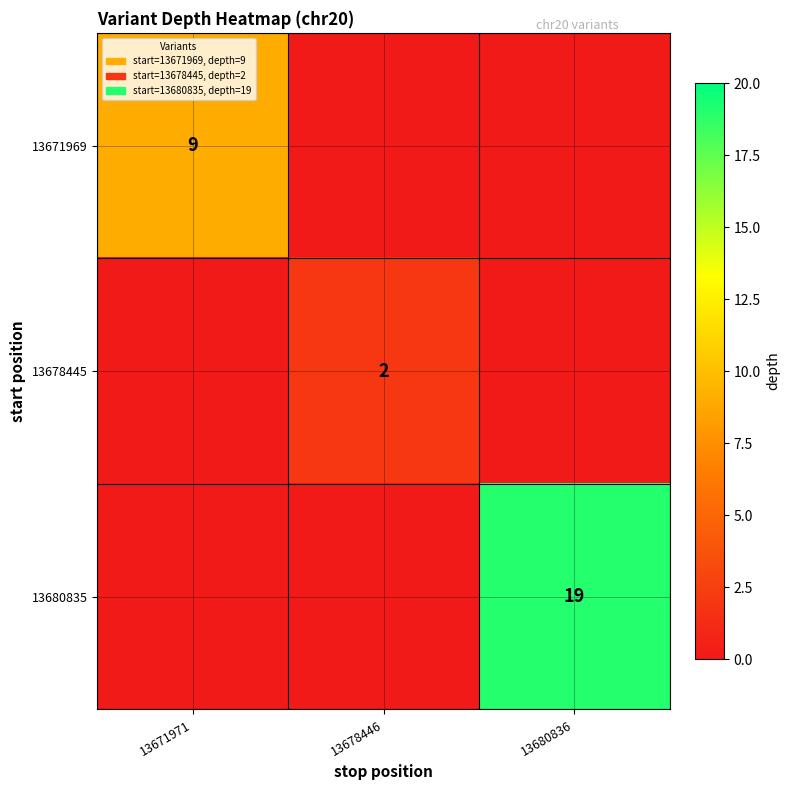

How many categories are shown in the chart?

3